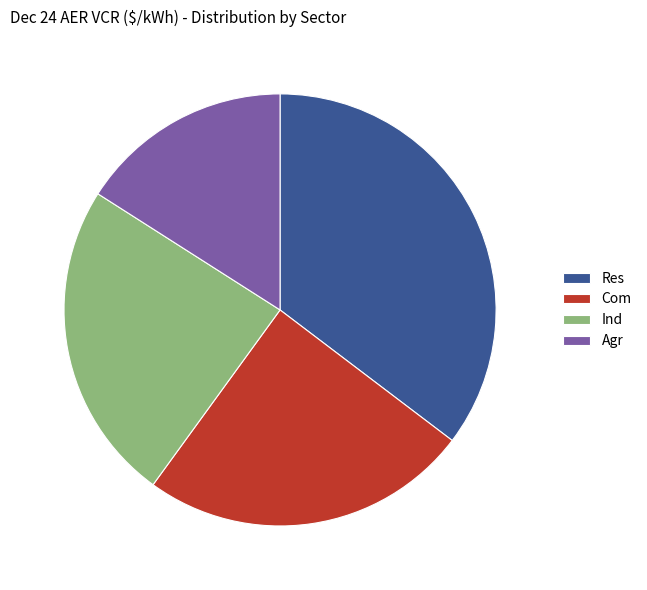

Does Res represent more than half of the total?

No